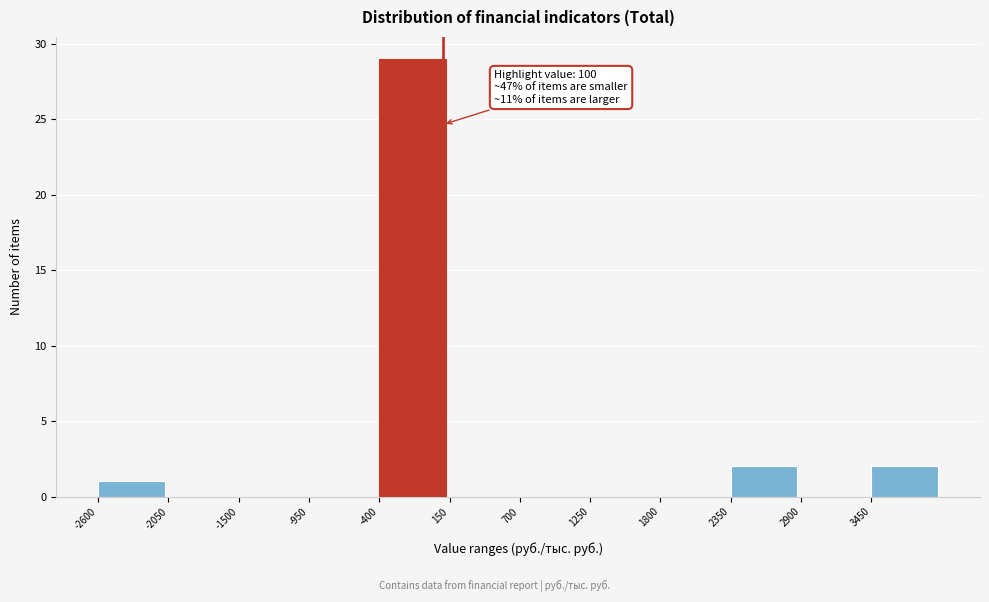

Which range on the x-axis has the tallest bar?

-400 to 150